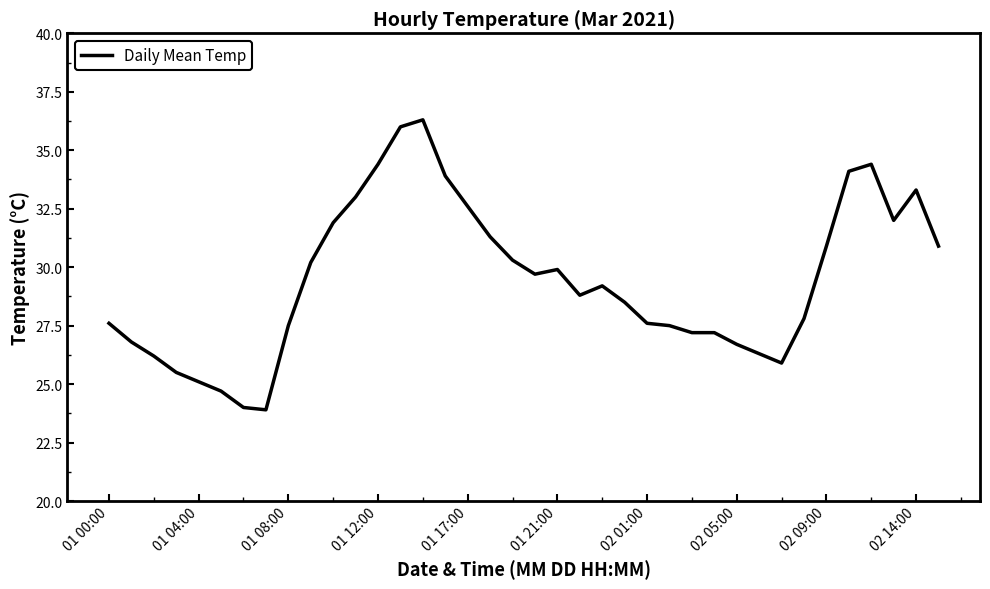

What is the difference between the maximum and minimum values?

12.4